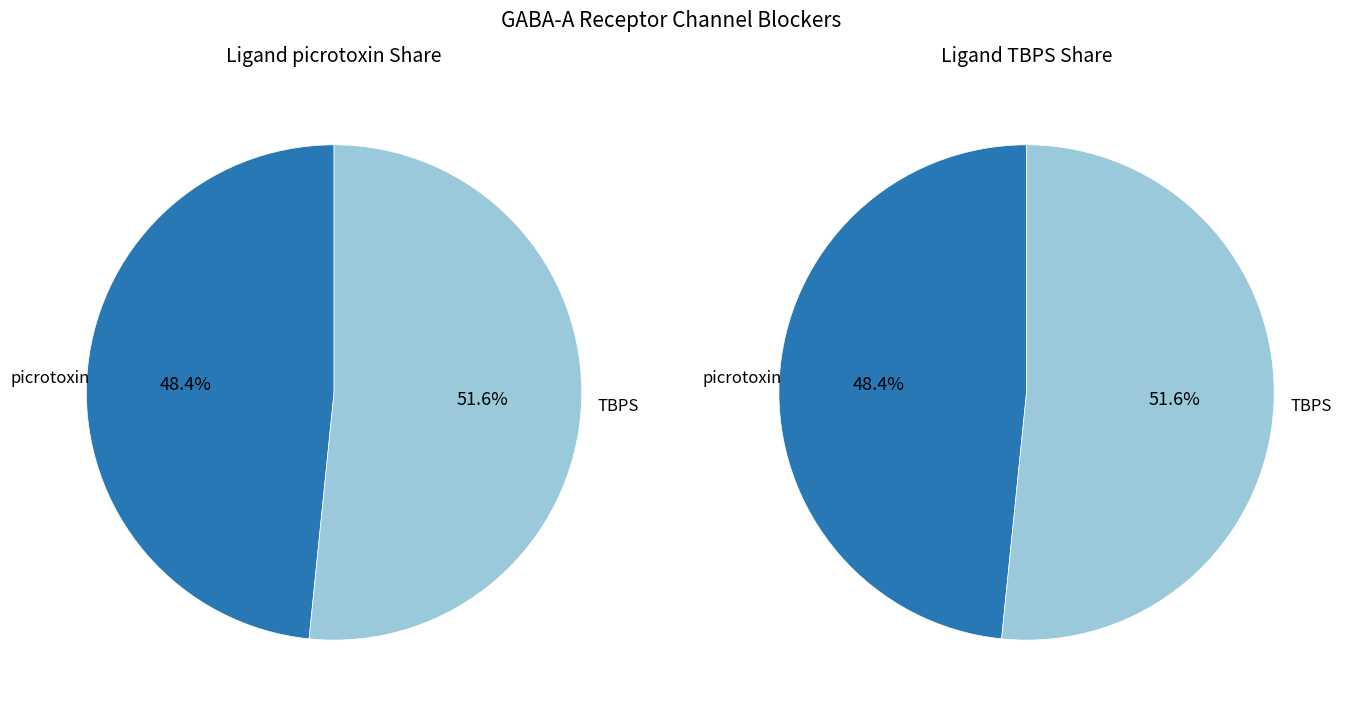

How many slices are in this pie chart?

2